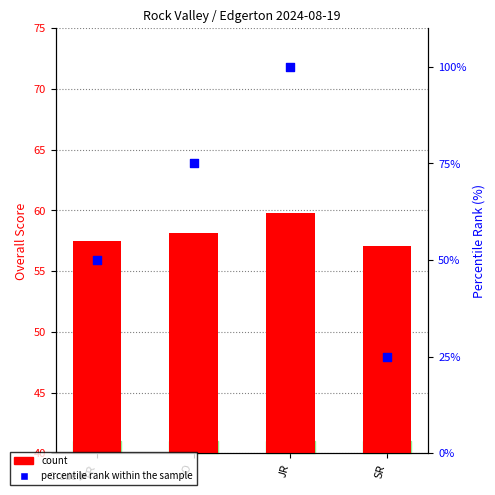

Which series contains the lowest Y value?

percentile rank within the sample